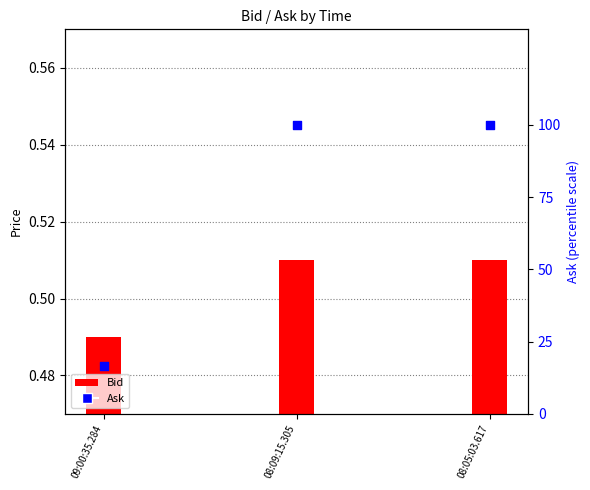

At how many categories does at least one series exceed 60?

2